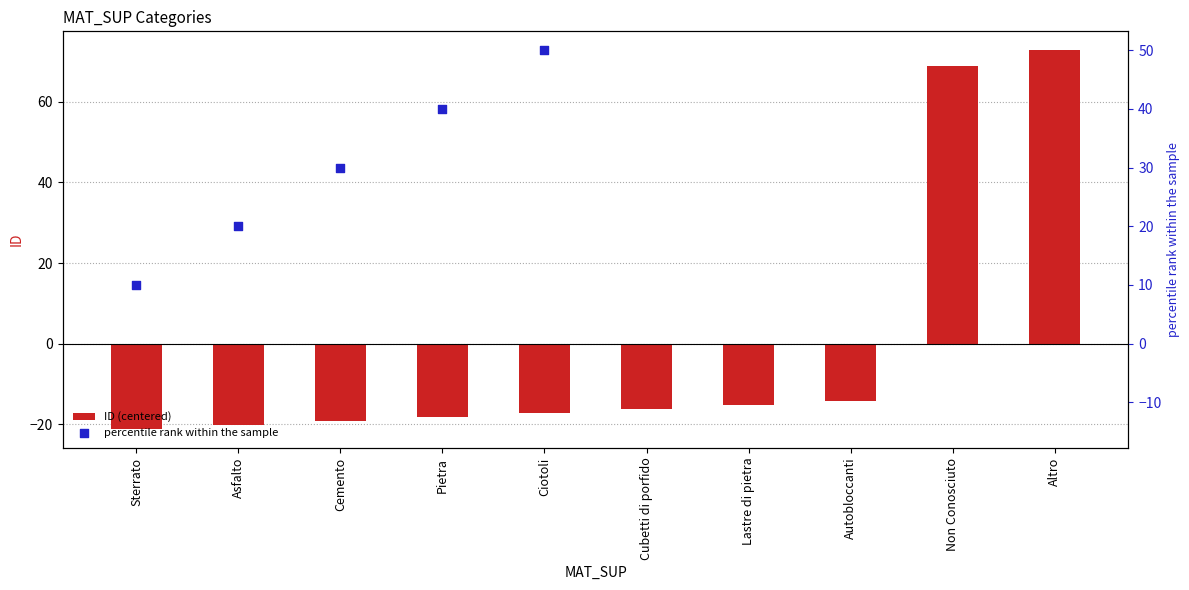

At which category is the sum across all series the highest?

Altro